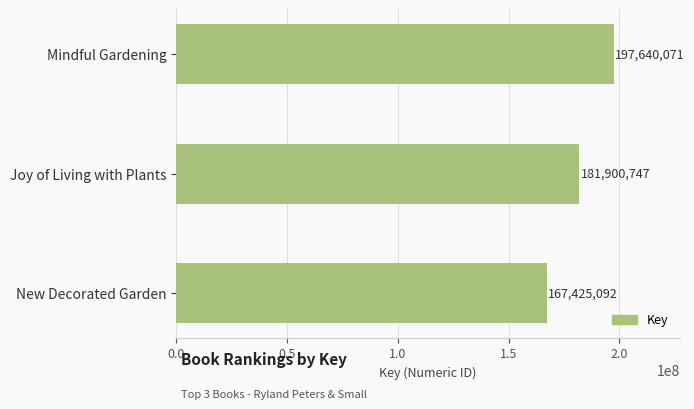

Which label corresponds to the smallest value in the chart?

New Decorated Garden